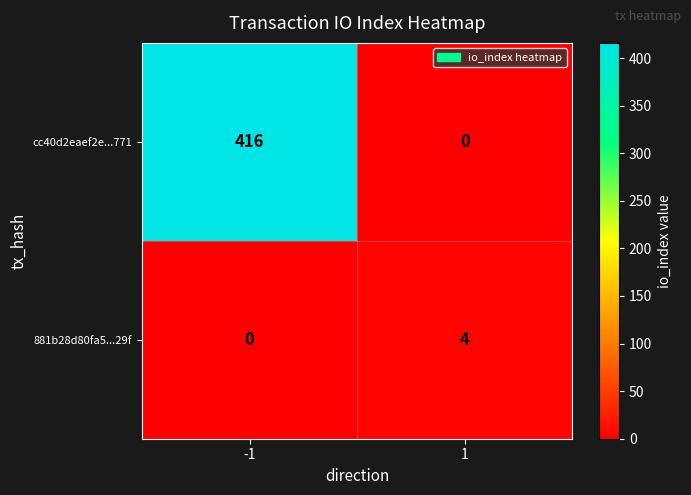

Reading left to right, extract all data points from this chart.

cc40d2eaef2e...771: -1=416	1=0
881b28d80fa5...29f: -1=0	1=4